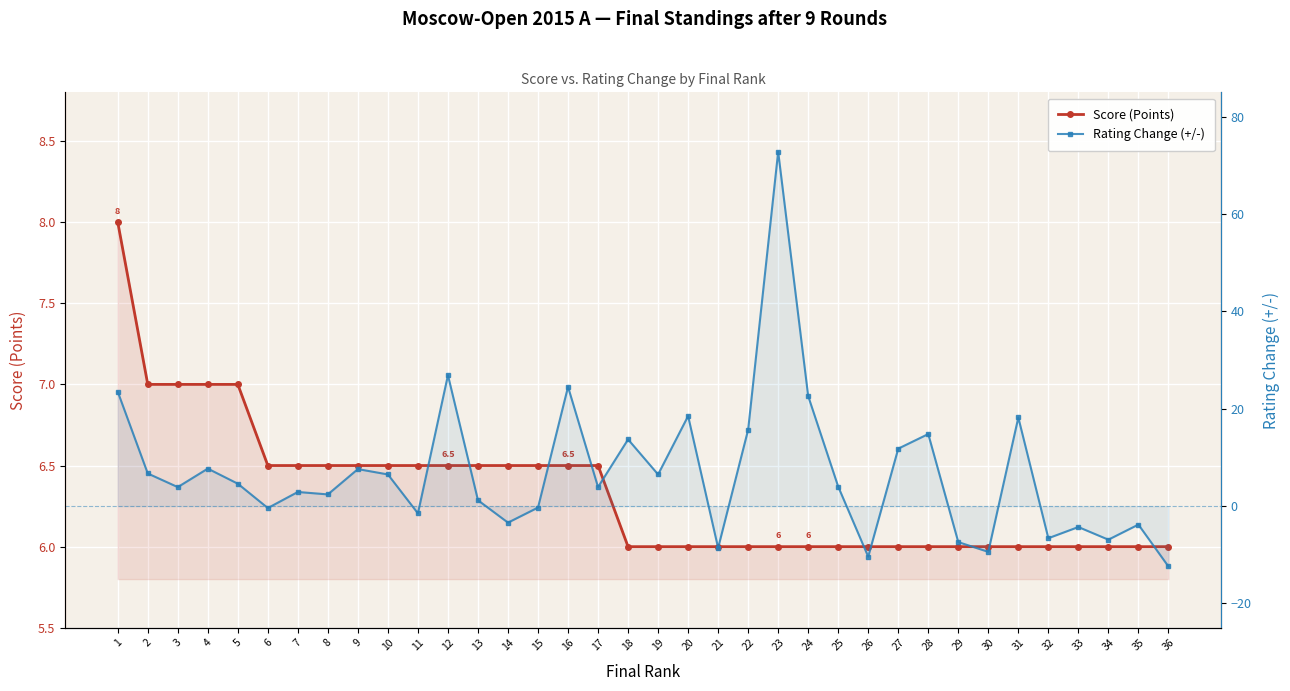

At which label does Rating +/- reach its minimum?

36